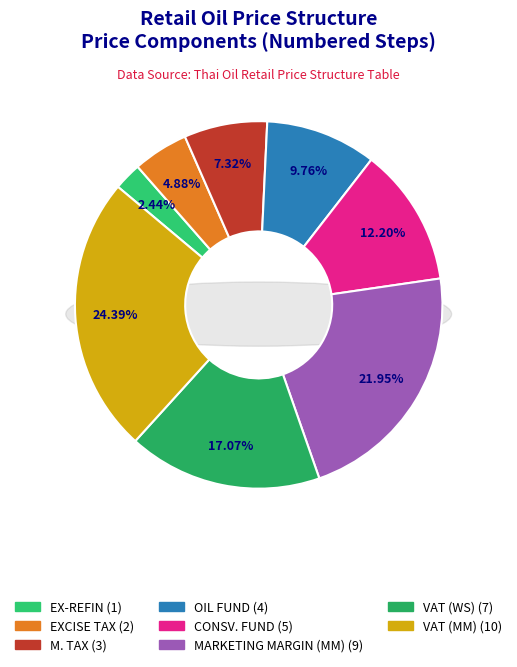

How much of the chart is everything except VAT (WS)?

82.9%